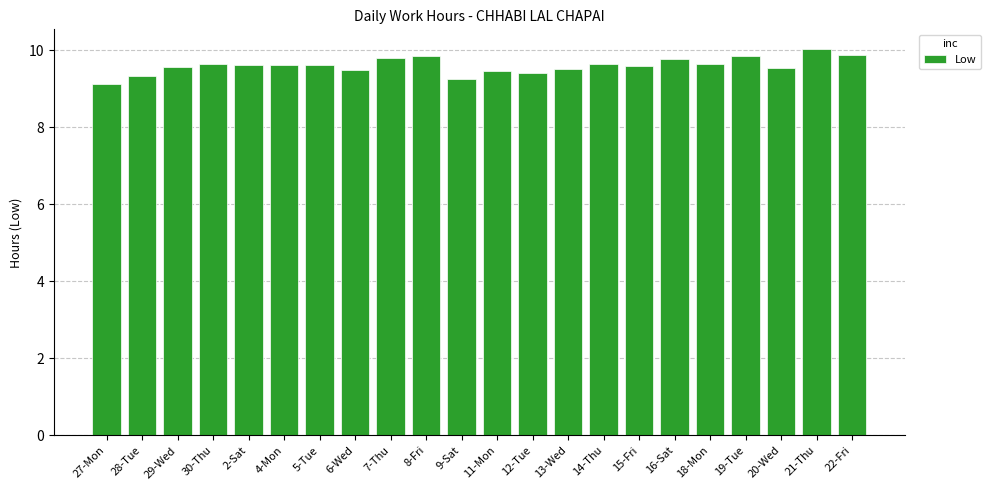

Approximately how many times larger is the value at 12-Tue compared to 15-Fri?

1.0